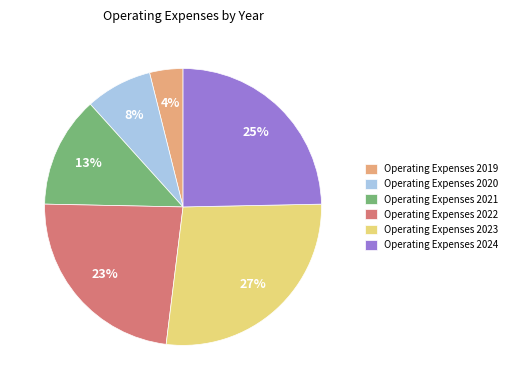

To the nearest percent, what is the average slice percentage?

17%